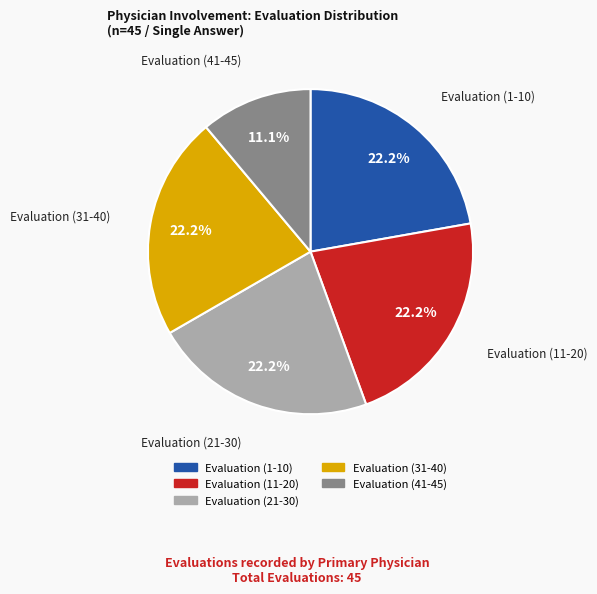

Which category has the smallest portion of the pie?

Evaluation (41-45)